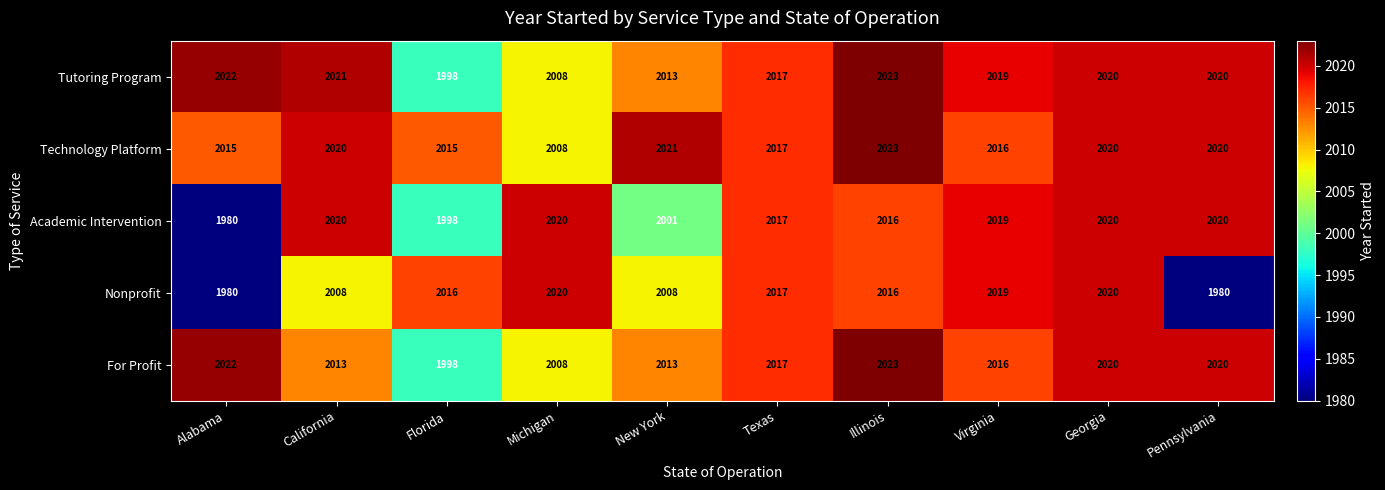

How many series are shown in this chart?

5